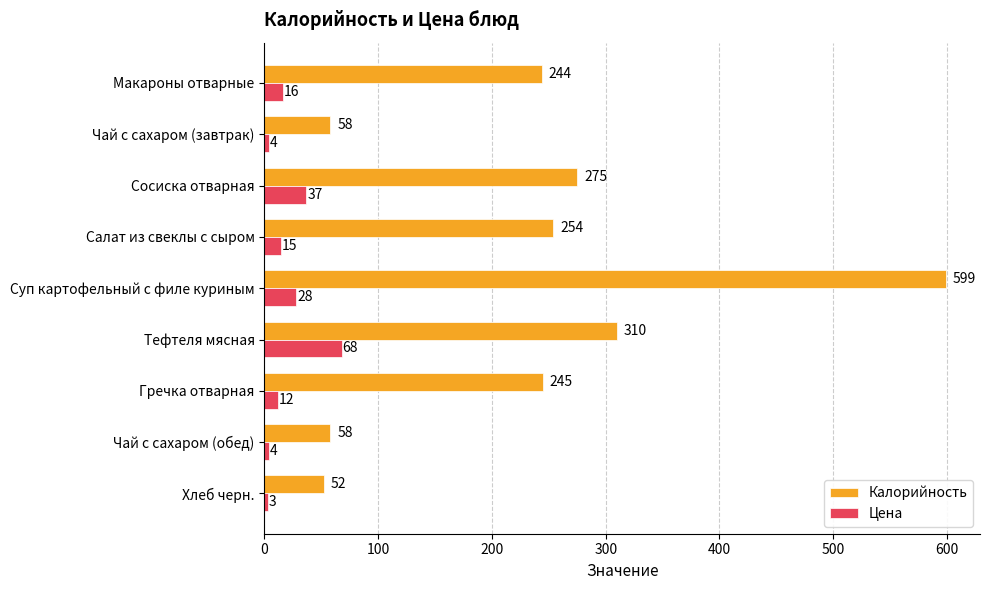

At which label does Цена reach its peak?

Тефтеля мясная